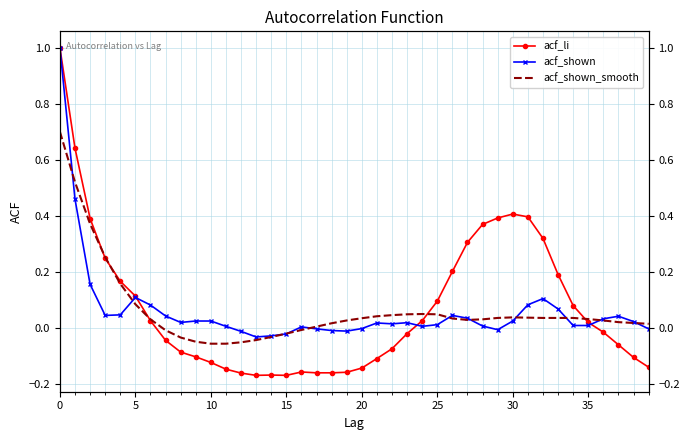

How many data points does each series have?

40